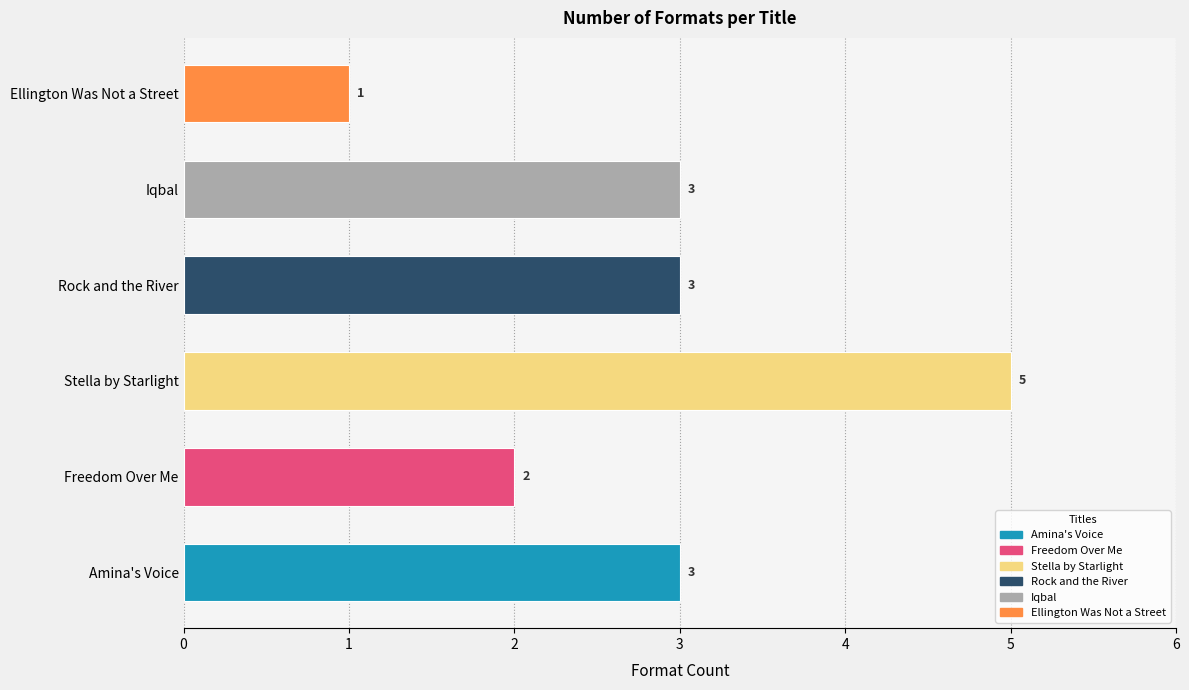

The value at Freedom Over Me is 3. True or false?

False